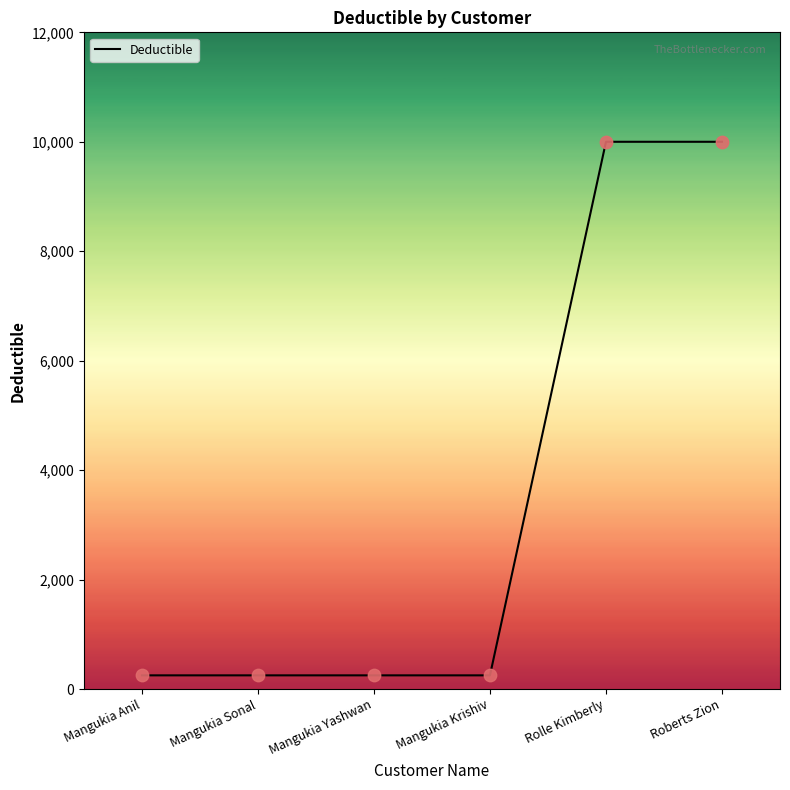

Which has a higher value, Roberts Zion or Mangukia Krishiv?

Roberts Zion